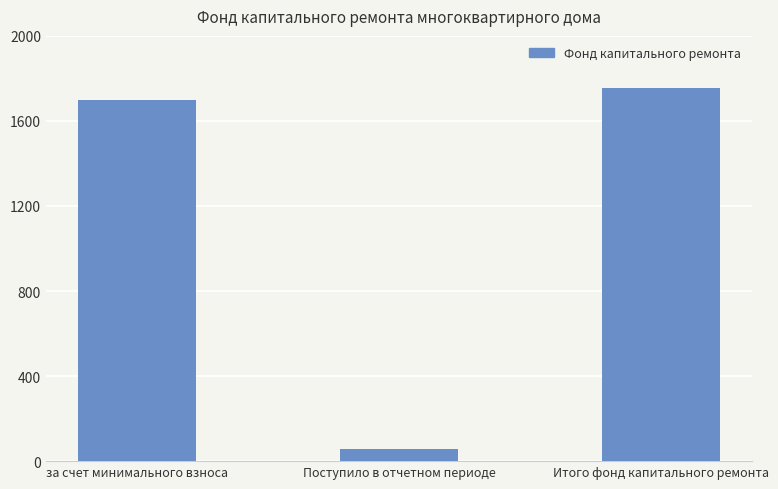

Rank the categories by value from highest to lowest.

Итого фонд капитального ремонта, за счет минимального взноса, Поступило в отчетном периоде